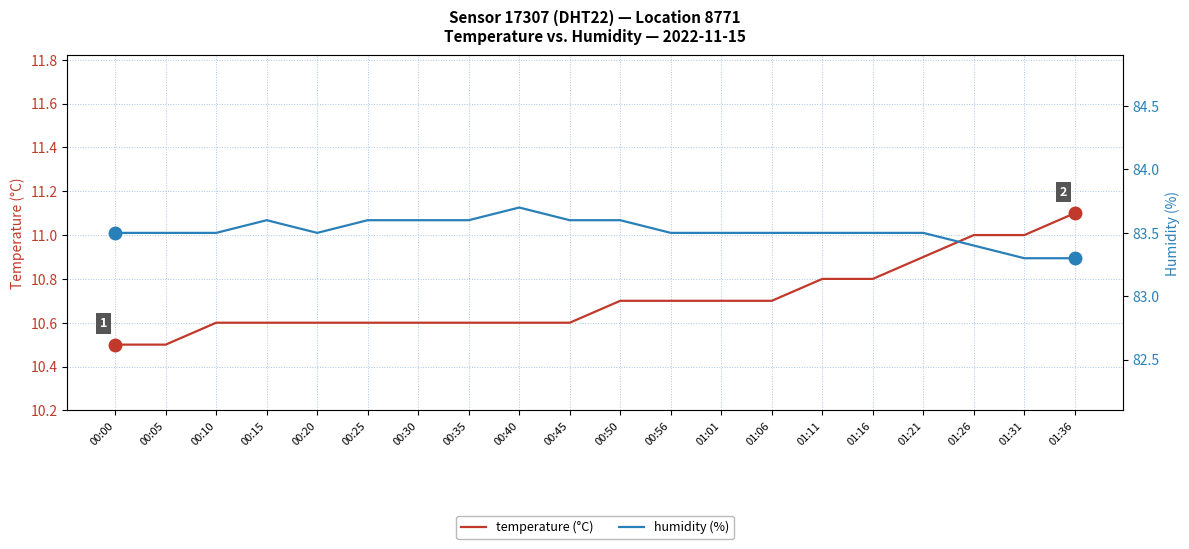

Which has a higher value, 00:05 or 00:30?

00:30